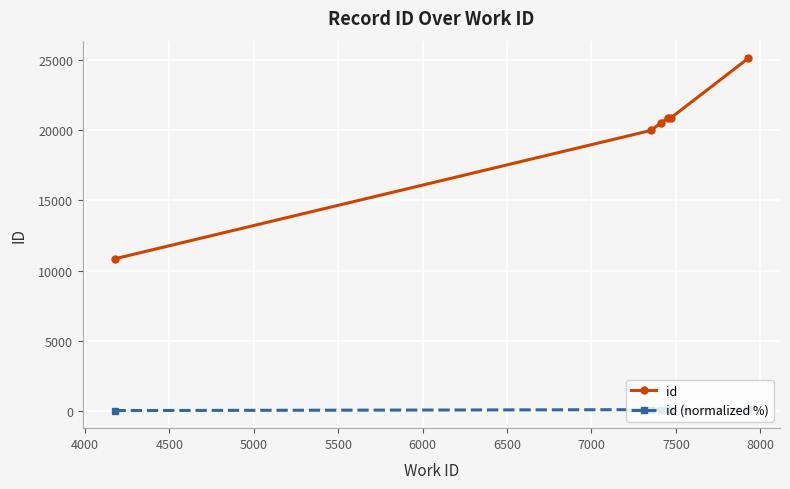

How many data points in id (normalized %) are less than 70?

3